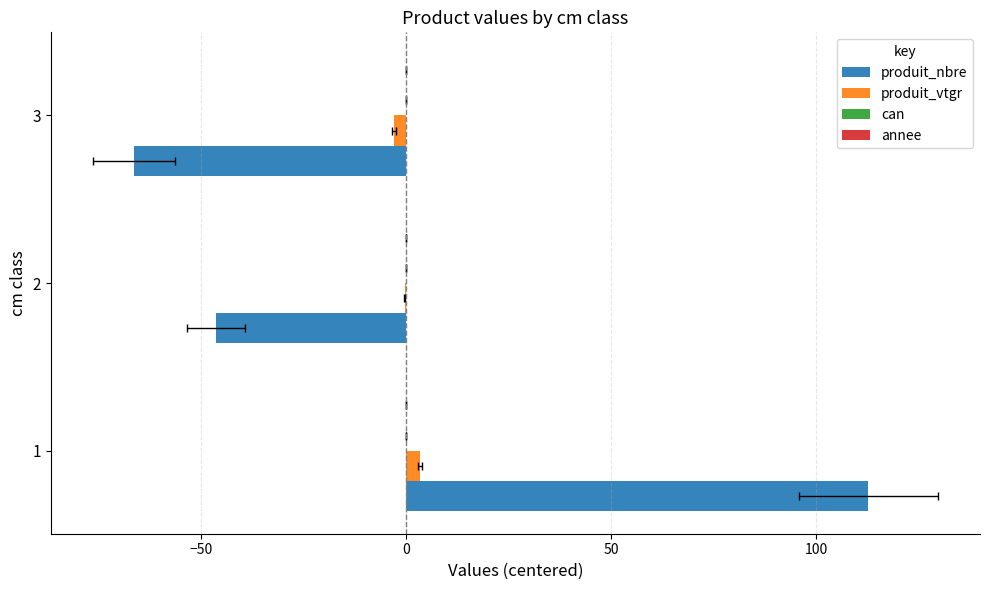

What is the sum of the can values at −50 and 0?

0.4